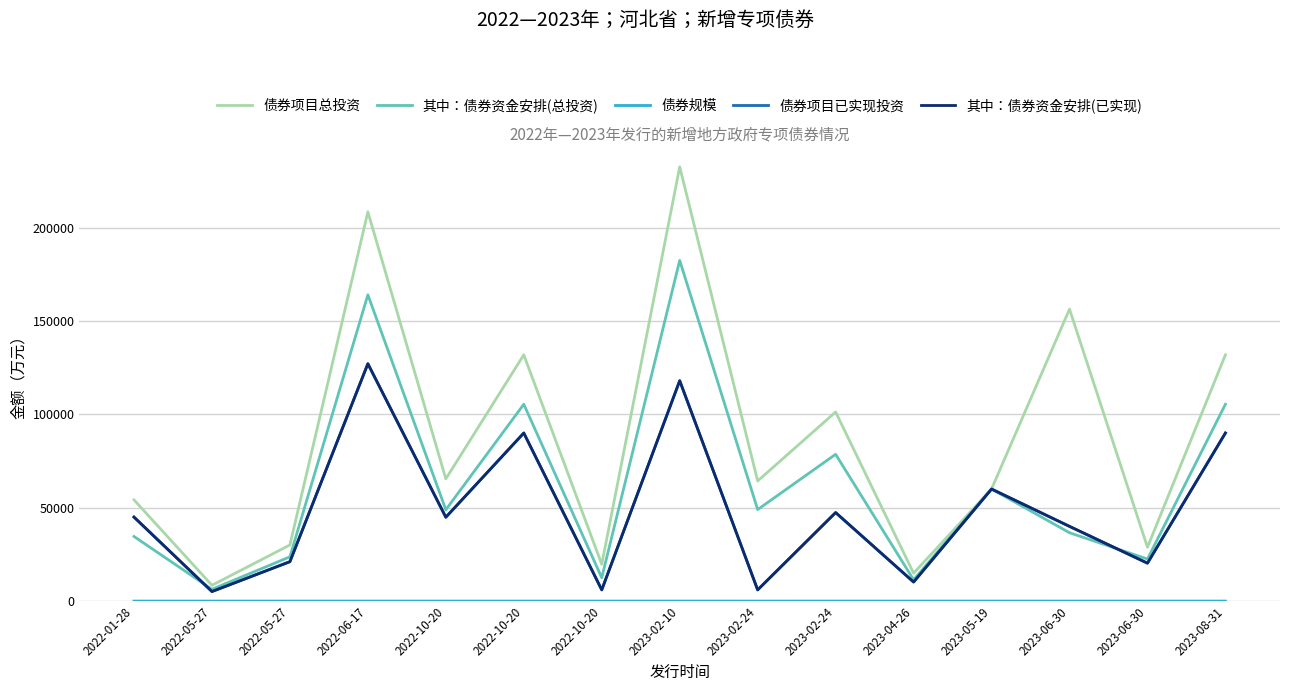

What is the difference between the maximum and minimum values in the 债券规模 series?

7.9